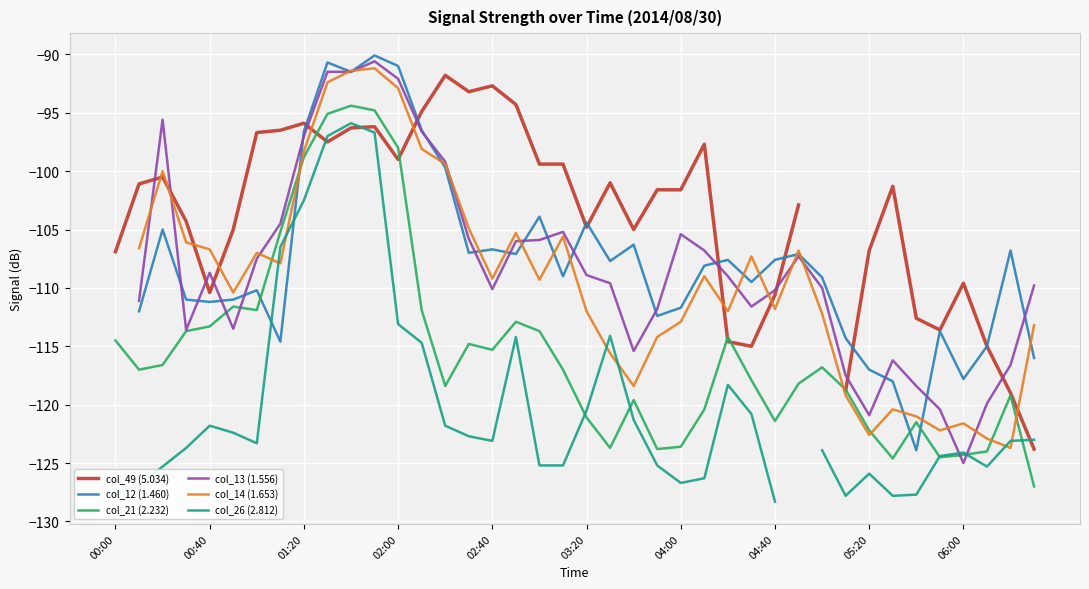

At which label does col_49 (5.034) reach its minimum?

39